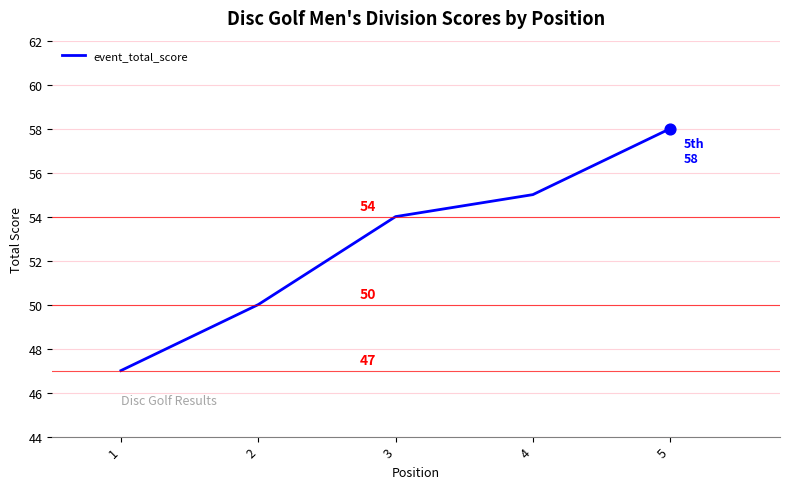

What is the change in value from 1 to 4?

+8